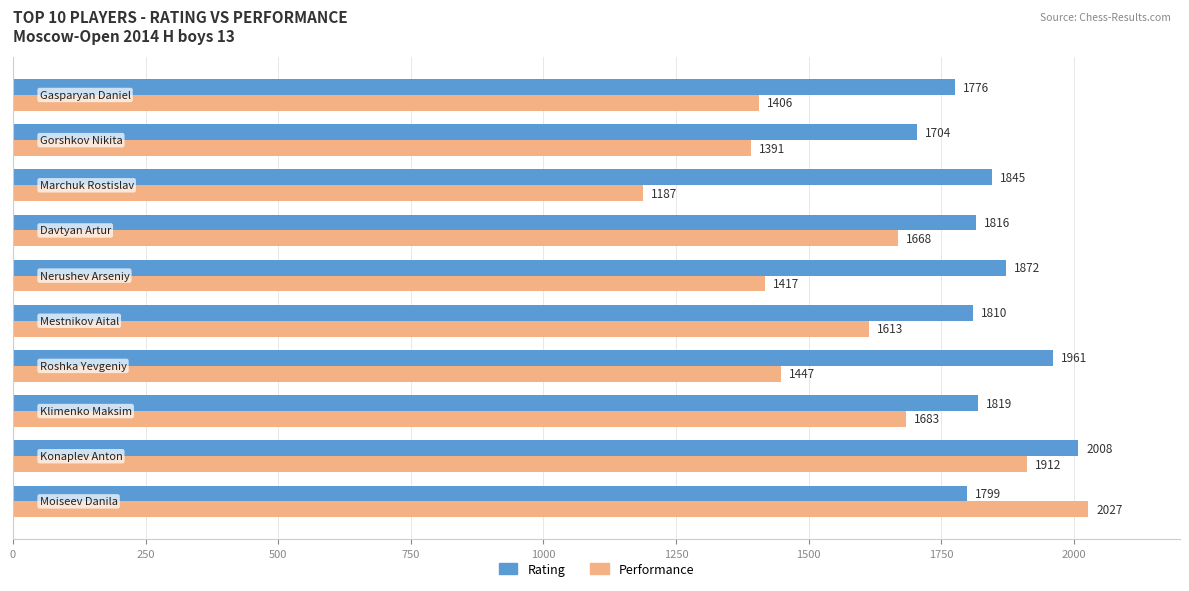

Count the number of categories in the chart.

10